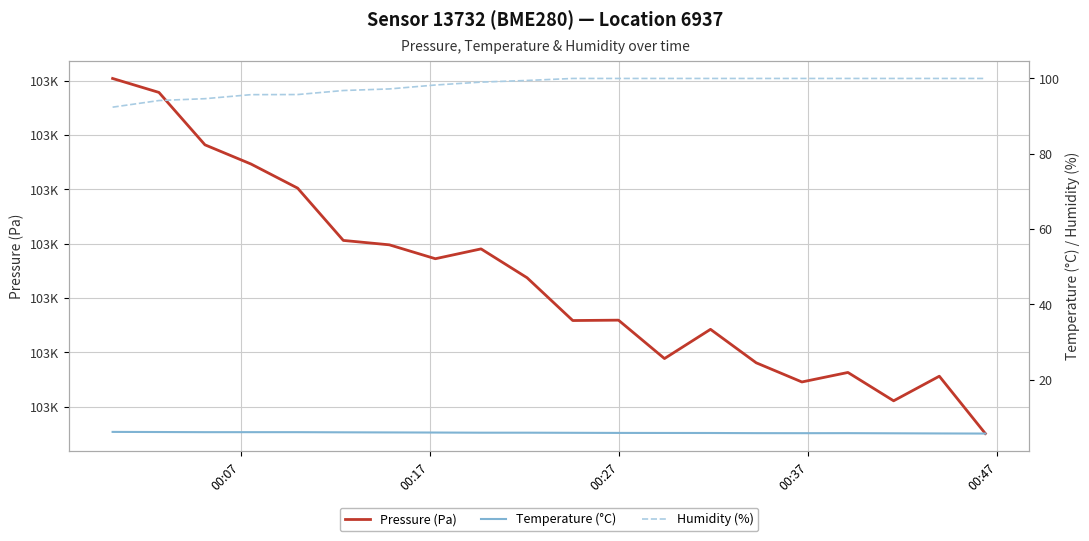

Is this an area chart (filled region under the line)?

No